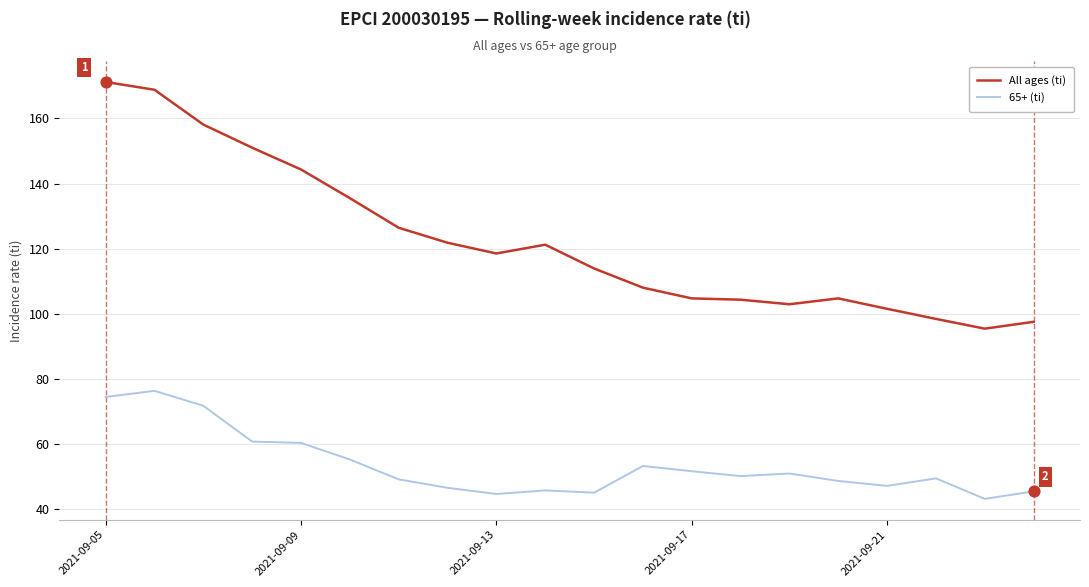

What are all the series names shown in the legend?

All ages (ti), 65+ (ti)